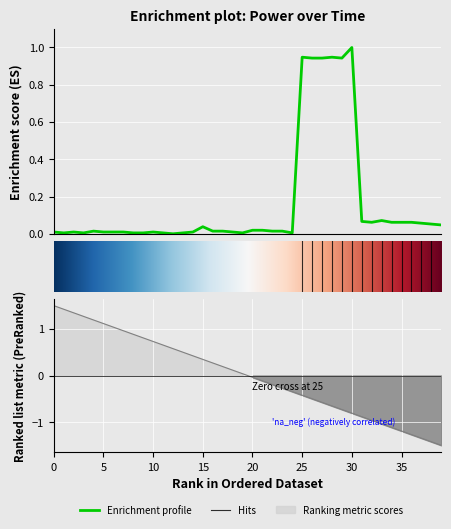

What is the sum of the values at 00:02 and 00:26?

1.0